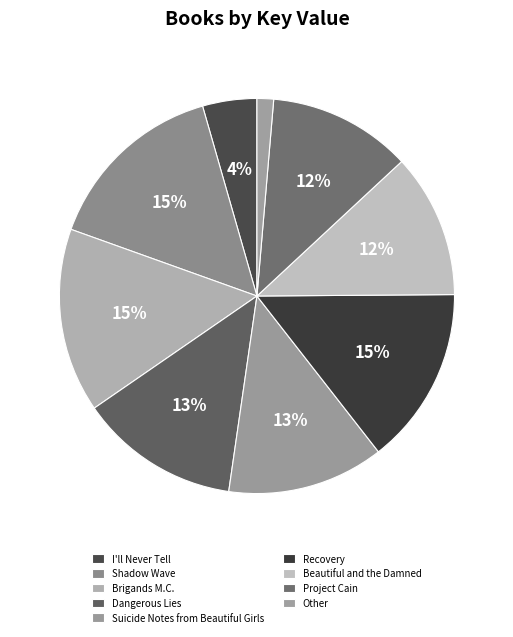

Count the number of slices in the pie.

9